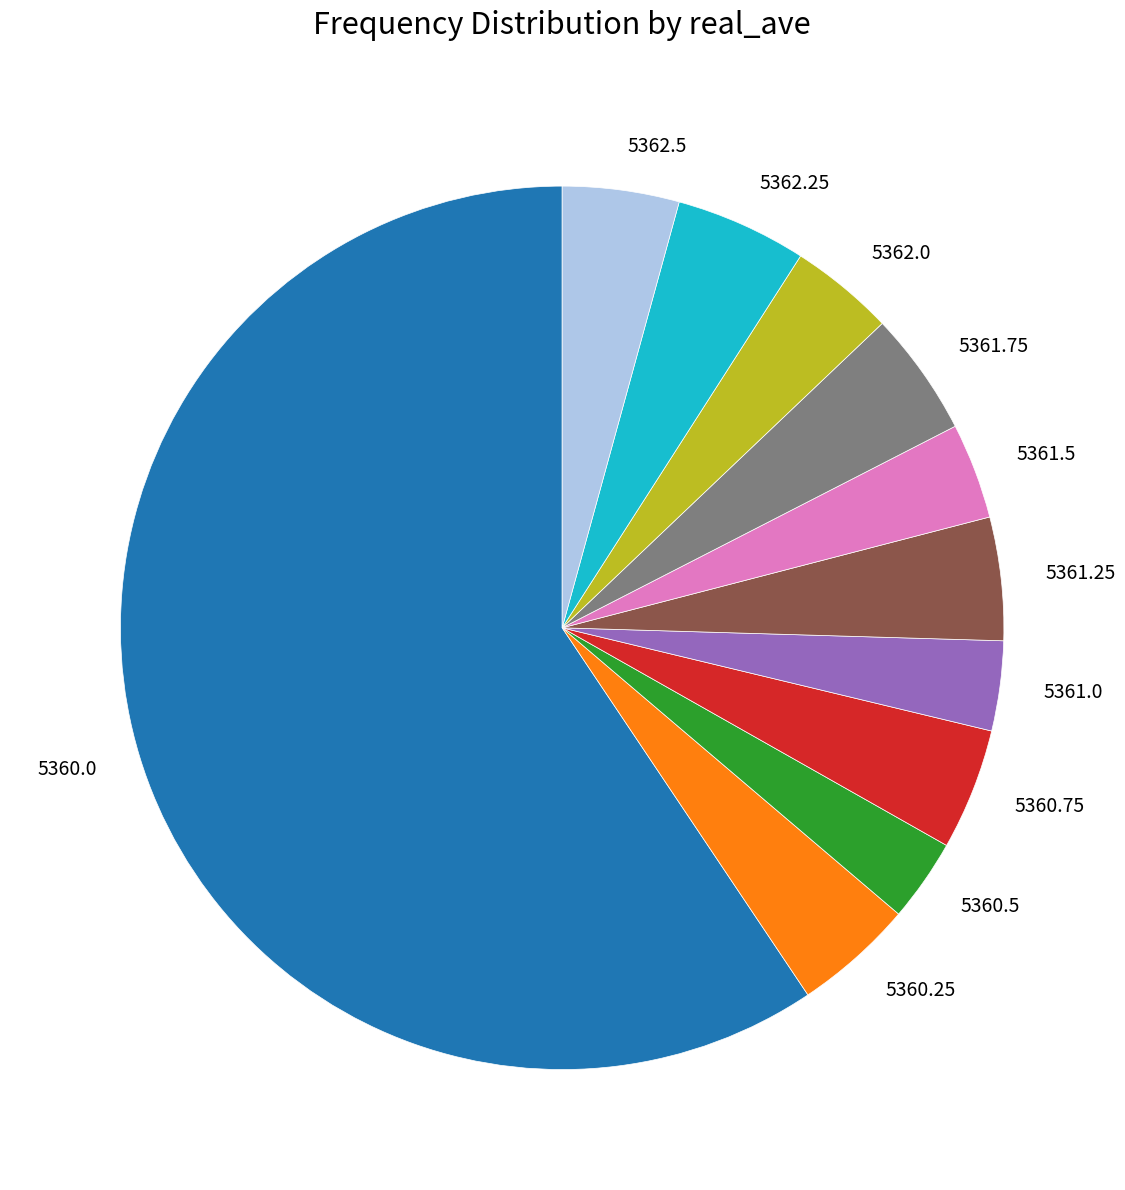

Is there a majority slice in this chart?

Yes